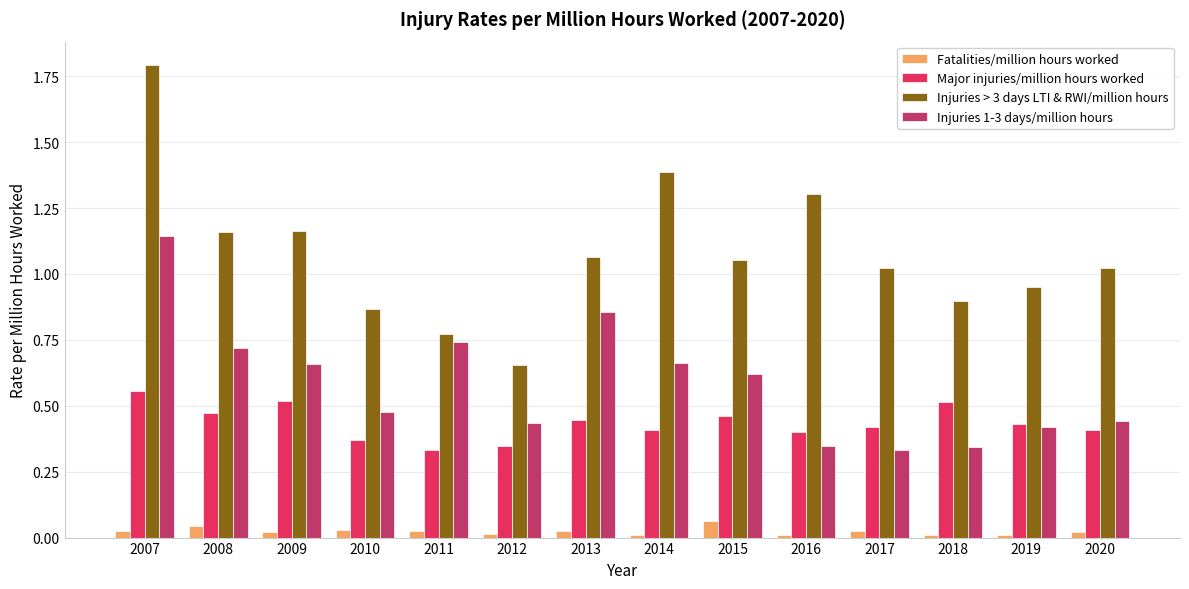

What is the sum of all Injuries 1-3 days/million hours values?

8.2